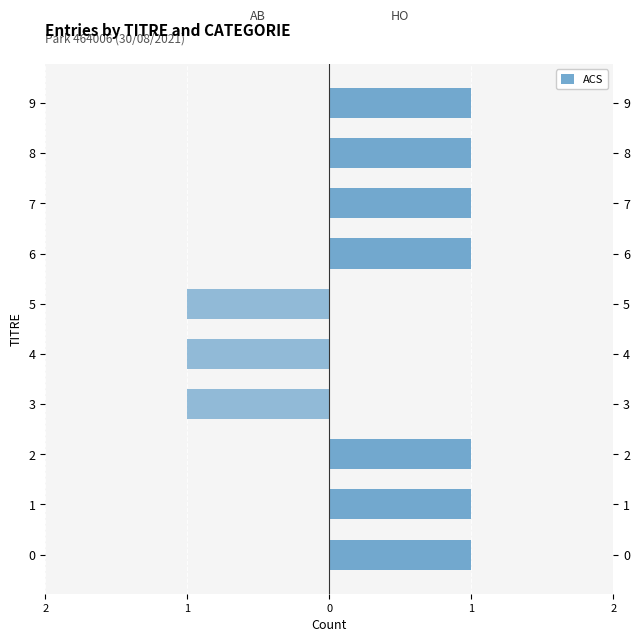

Reading left to right, list all the values displayed in this chart.

HO: 1	1	1	0	0	0	1	1	1	1
AB: 0	0	0	-1	-1	-1	0	0	0	0